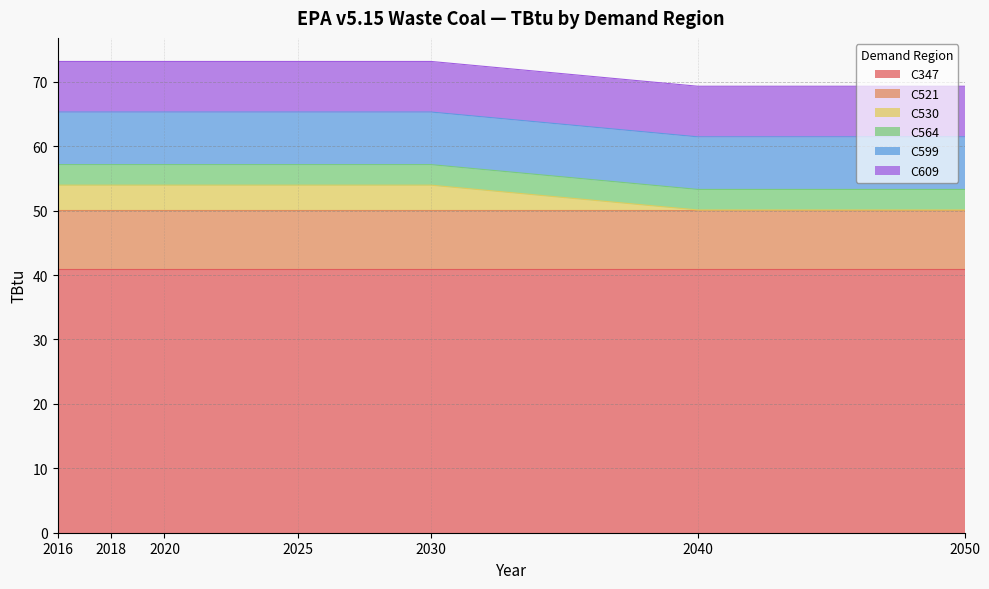

How many distinct data groups are displayed?

6